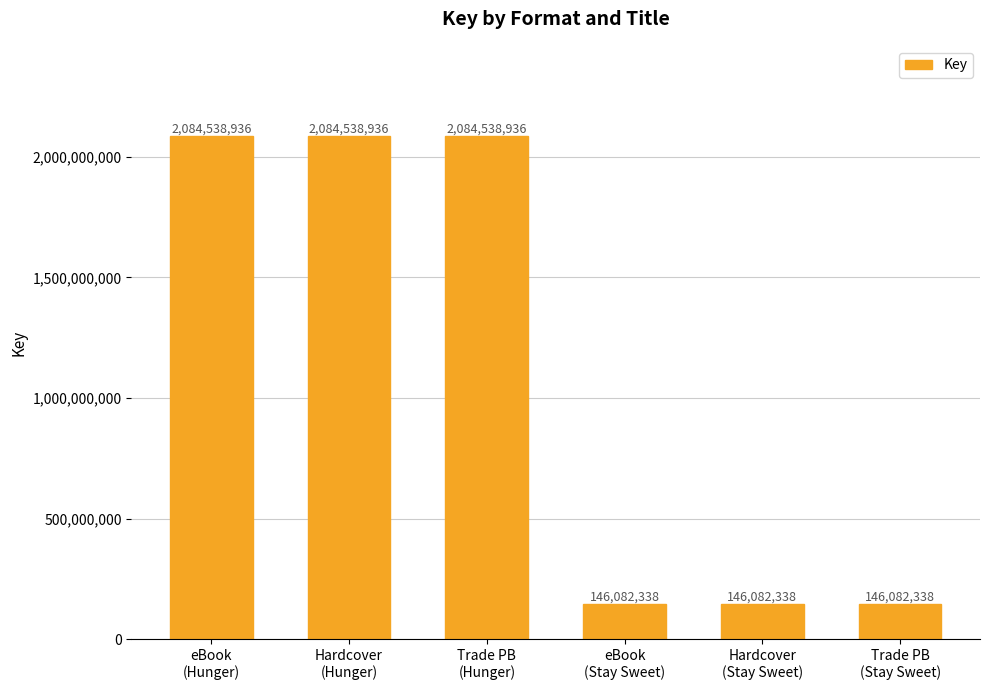

How many categories are shown in the chart?

6